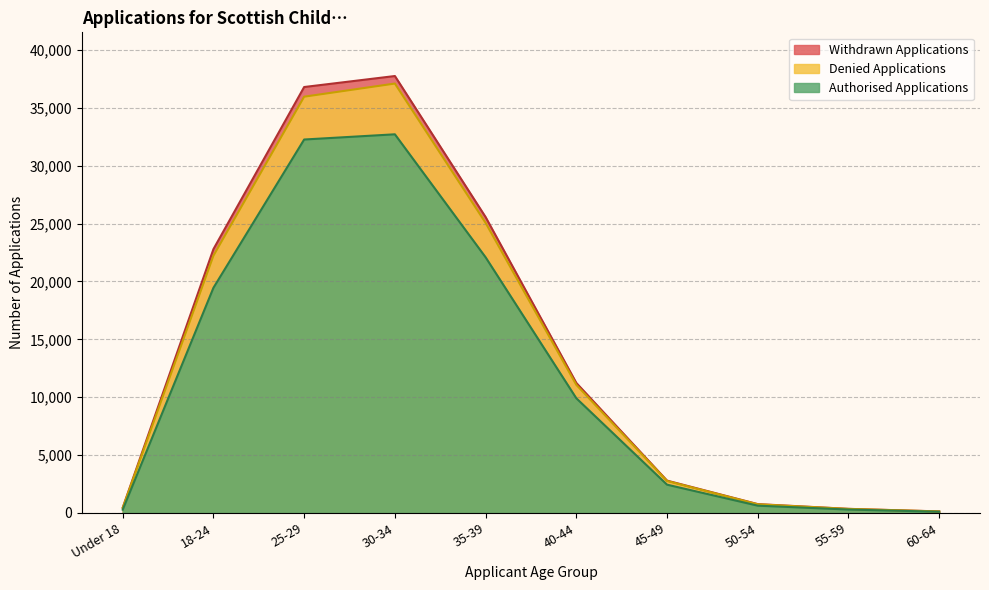

Which label corresponds to the smallest value in the chart?

60-64